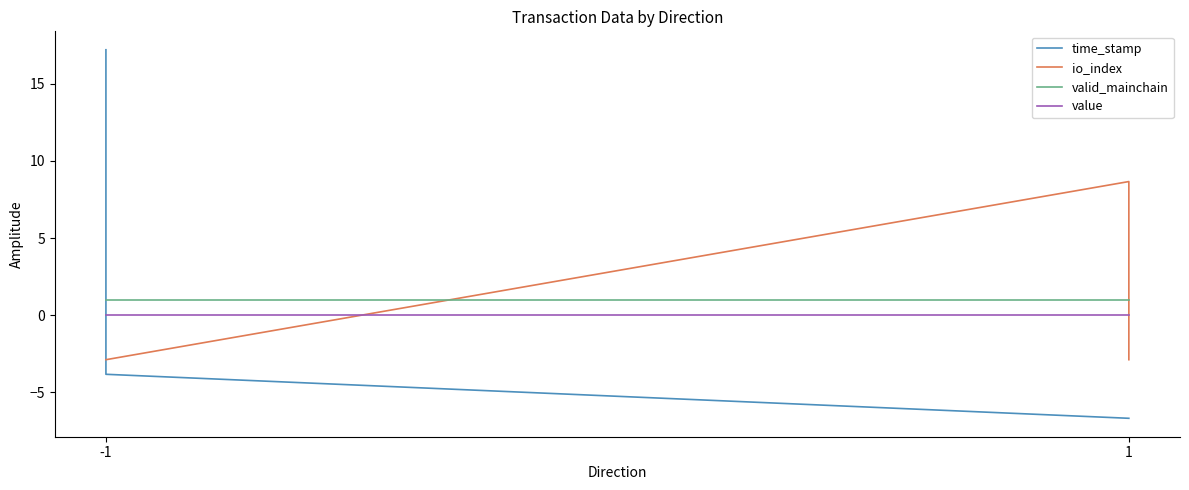

In io_index, how many points are higher than both neighbors (excluding endpoints)?

1